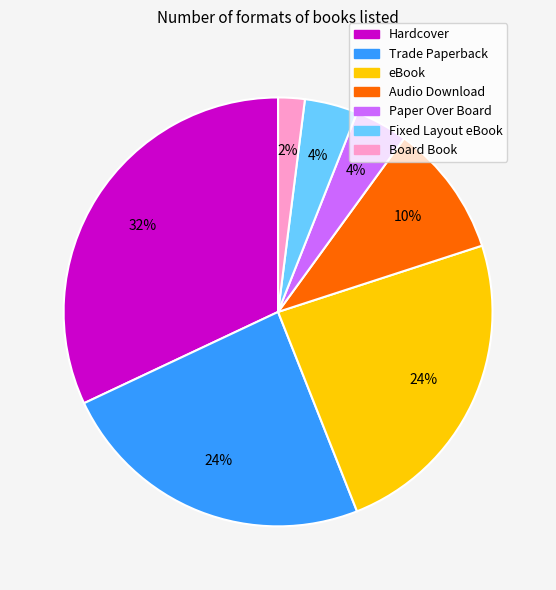

Does any single category account for the majority?

No